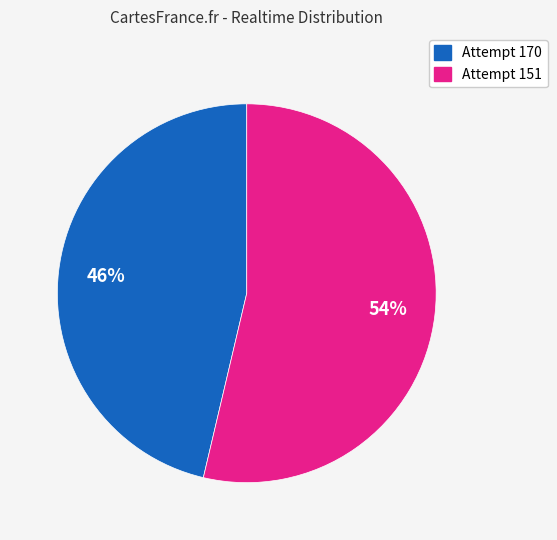

The Attempt 151 slice represents 54% of the pie. True or false?

True